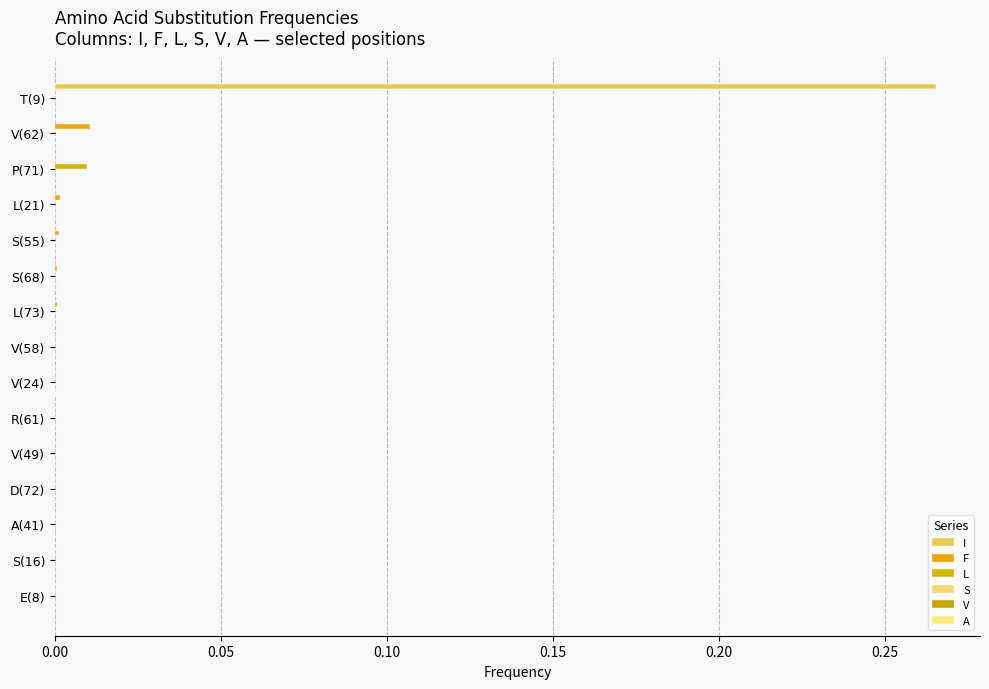

How many data points does each series have?

15